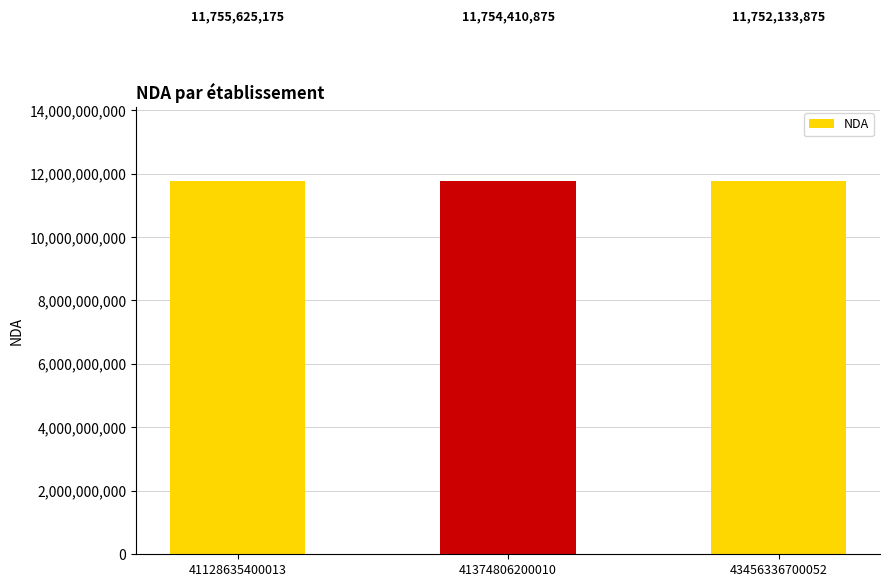

What is the value of the 3rd bar from the left?

11752133875